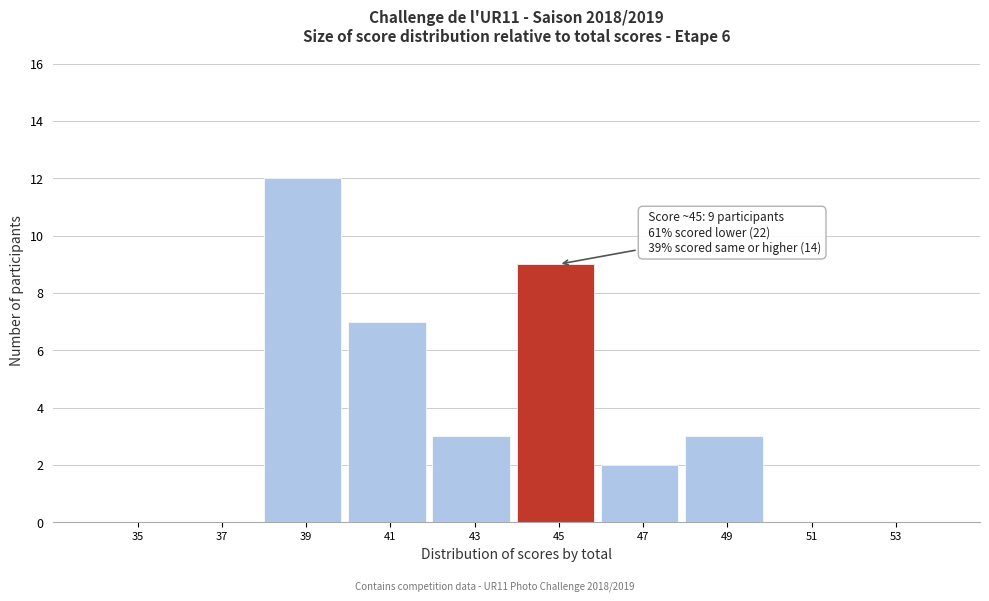

Reading right to left, list all the values displayed in this chart.

53=0	51=0	49=3	47=2	45=9	43=3	41=7	39=12	37=0	35=0